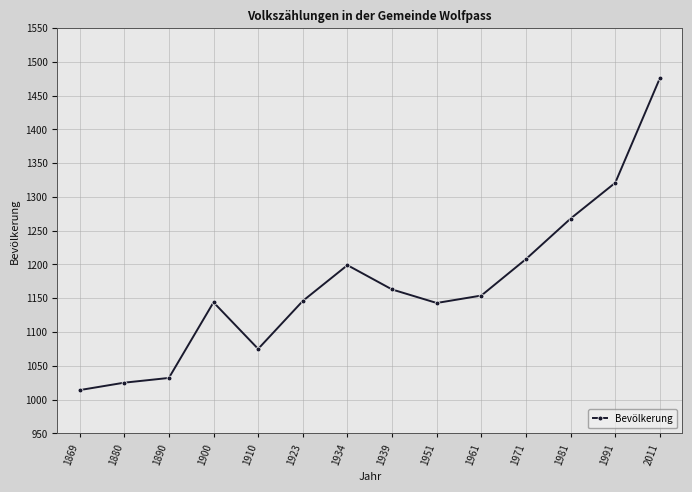

Count the number of data series in this chart.

1